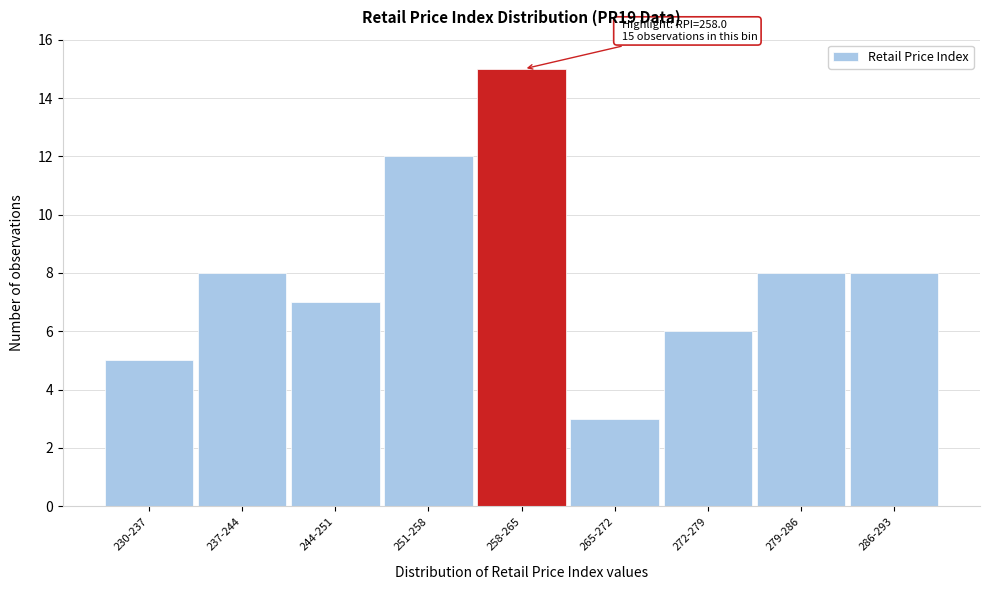

Reading left to right, transcribe all the data shown in this chart.

5	8	7	12	15	3	6	8	8